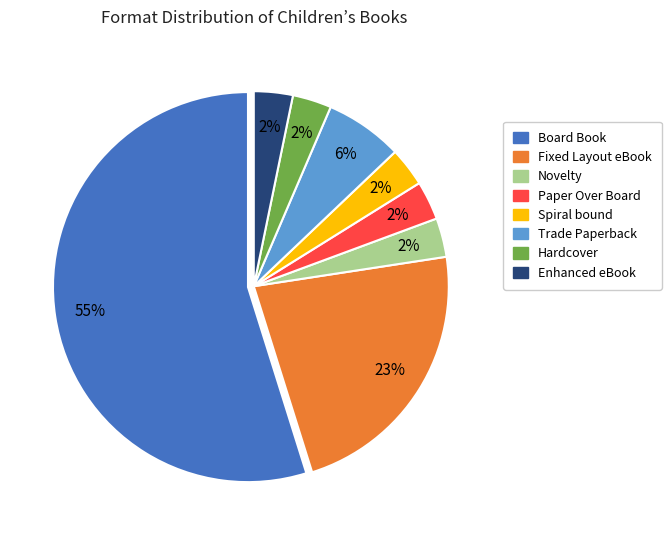

What is the largest slice in the pie chart?

Board Book